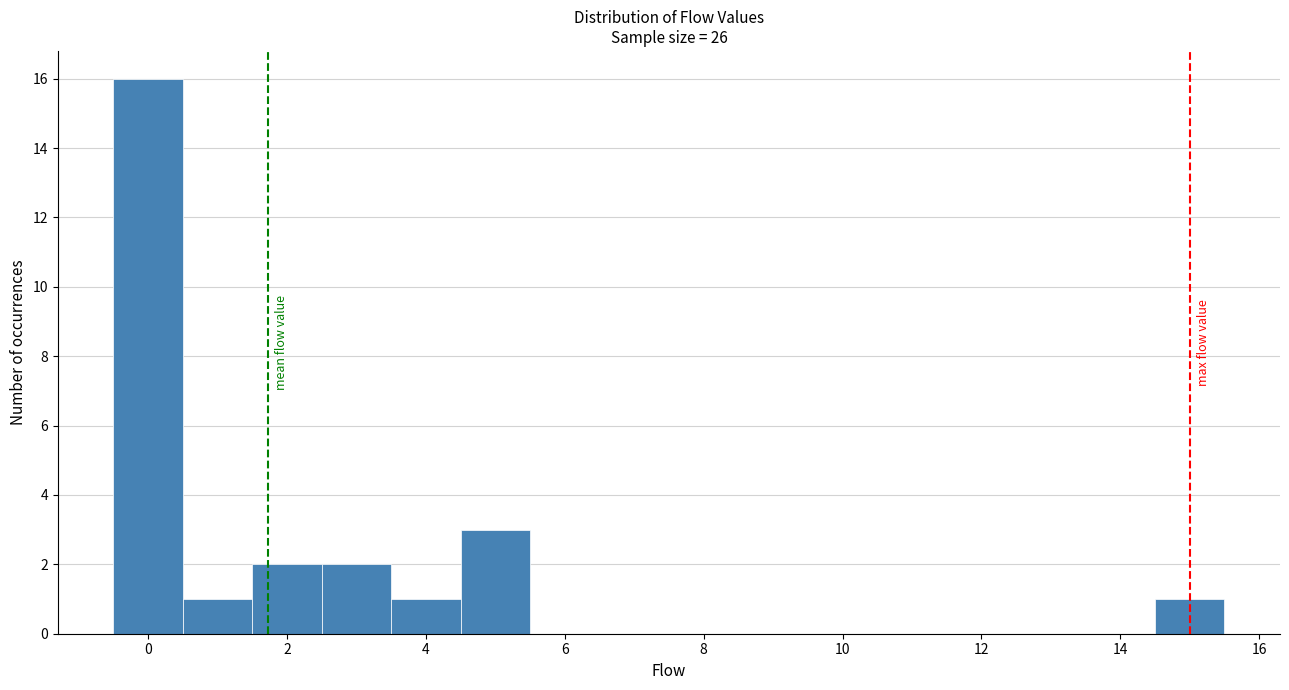

Reading left to right, transcribe this chart: for each bar, give the range it covers on the x-axis and its height. Neither the bar edges nor the heights are printed on the chart, so give them approximately, as read against the axes.

-0.5 to 0.5: 16
0.5 to 1.5: 1
1.5 to 2.5: 2
2.5 to 3.5: 2
3.5 to 4.5: 1
4.5 to 5.5: 3
5.5 to 6.5: 0
6.5 to 7.5: 0
7.5 to 8.5: 0
8.5 to 9.5: 0
9.5 to 10.5: 0
10.5 to 11.5: 0
11.5 to 12.5: 0
12.5 to 13.5: 0
13.5 to 14.5: 0
14.5 to 15.5: 1